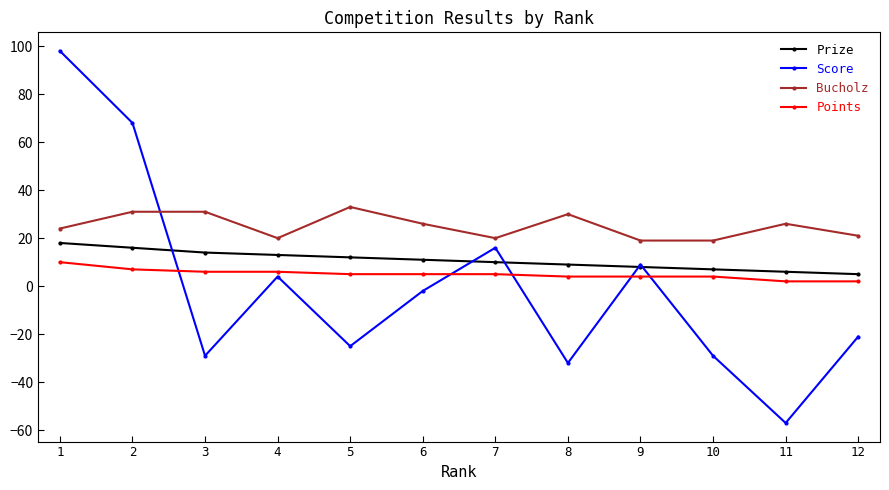

Rank the series by their average value, from lowest to highest.

Score, Points, Prize, Bucholz